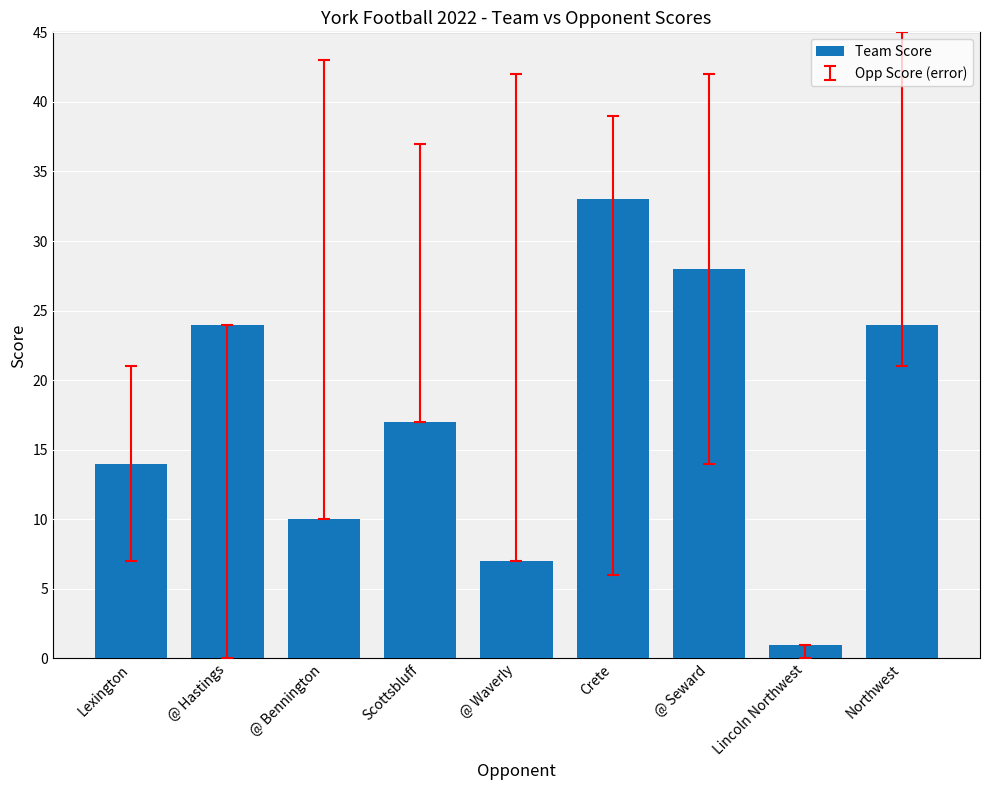

True or false: the data shows 14 at Lexington.

True